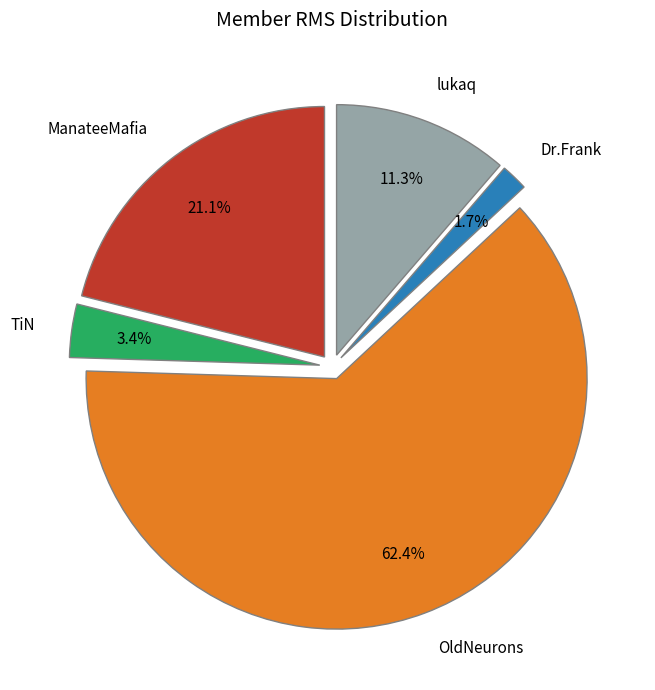

Is it true that OldNeurons is 76% of the pie?

False